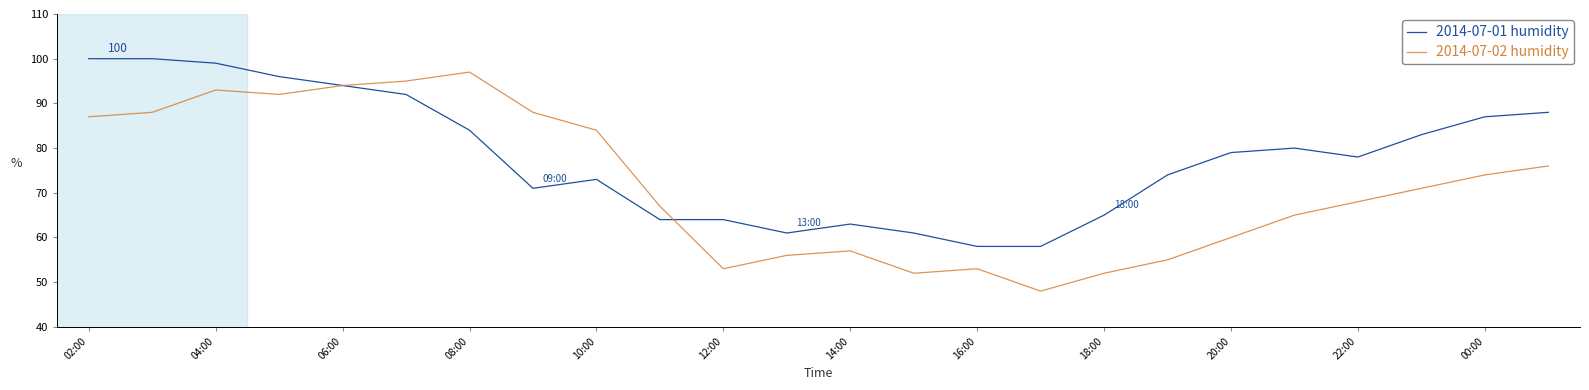

Which series has the largest total across all categories?

2014-07-01 humidity